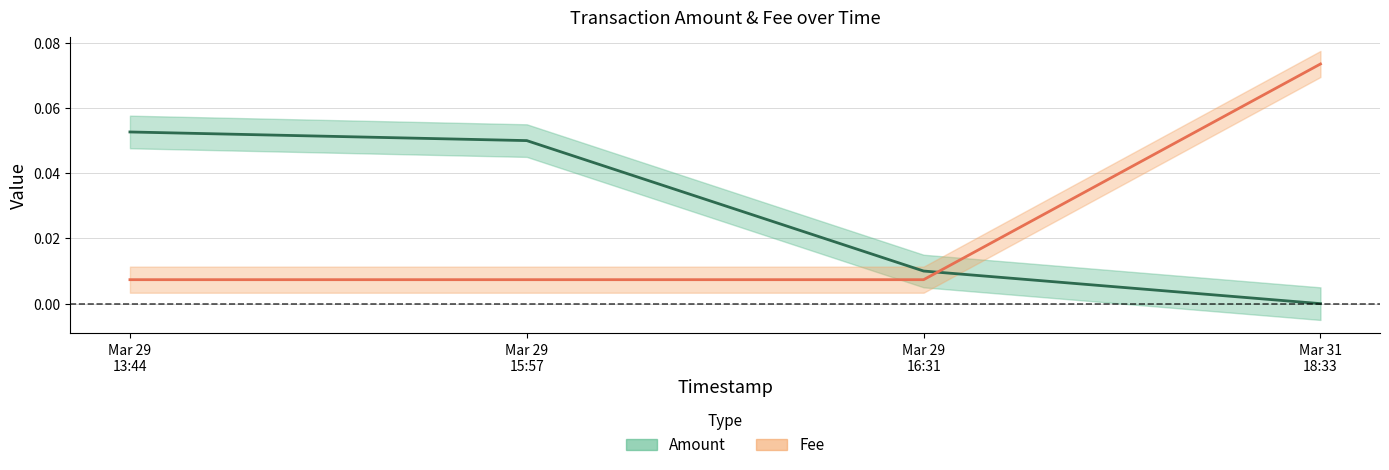

Does the chart display data point markers on the line(s)?

No